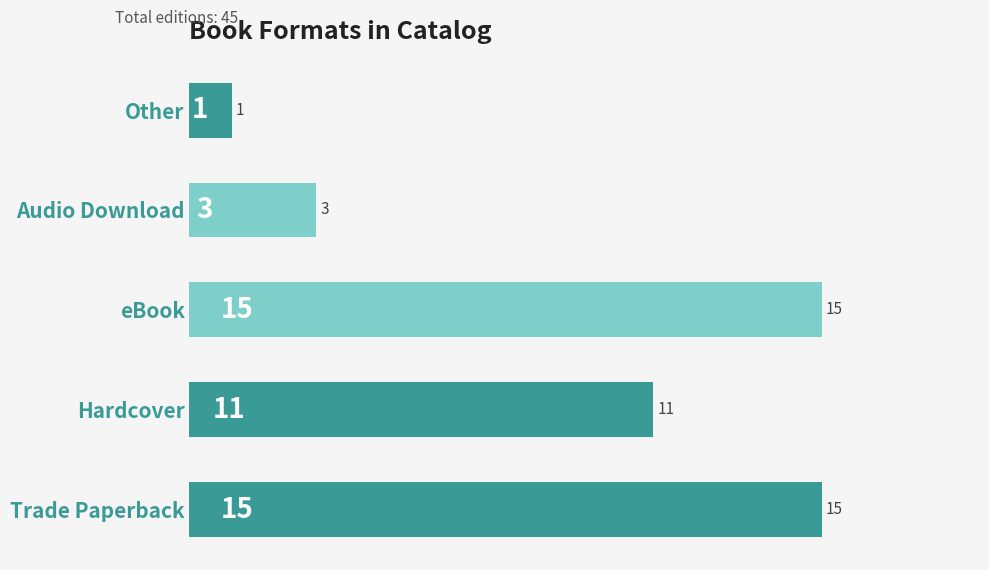

What is the ratio of the value at eBook to the value at Other?

15.0